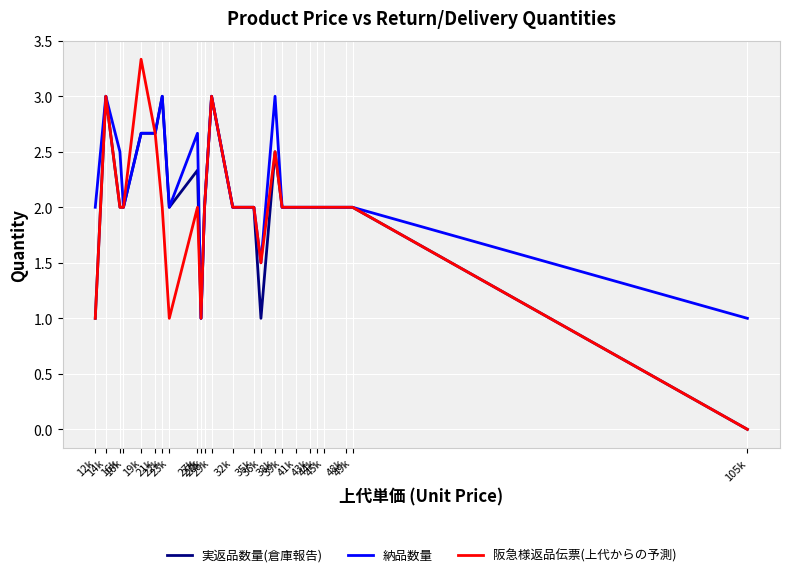

What are all the series names shown in the legend?

実返品数量(倉庫報告), 納品数量, 阪急様返品伝票(上代からの予測)